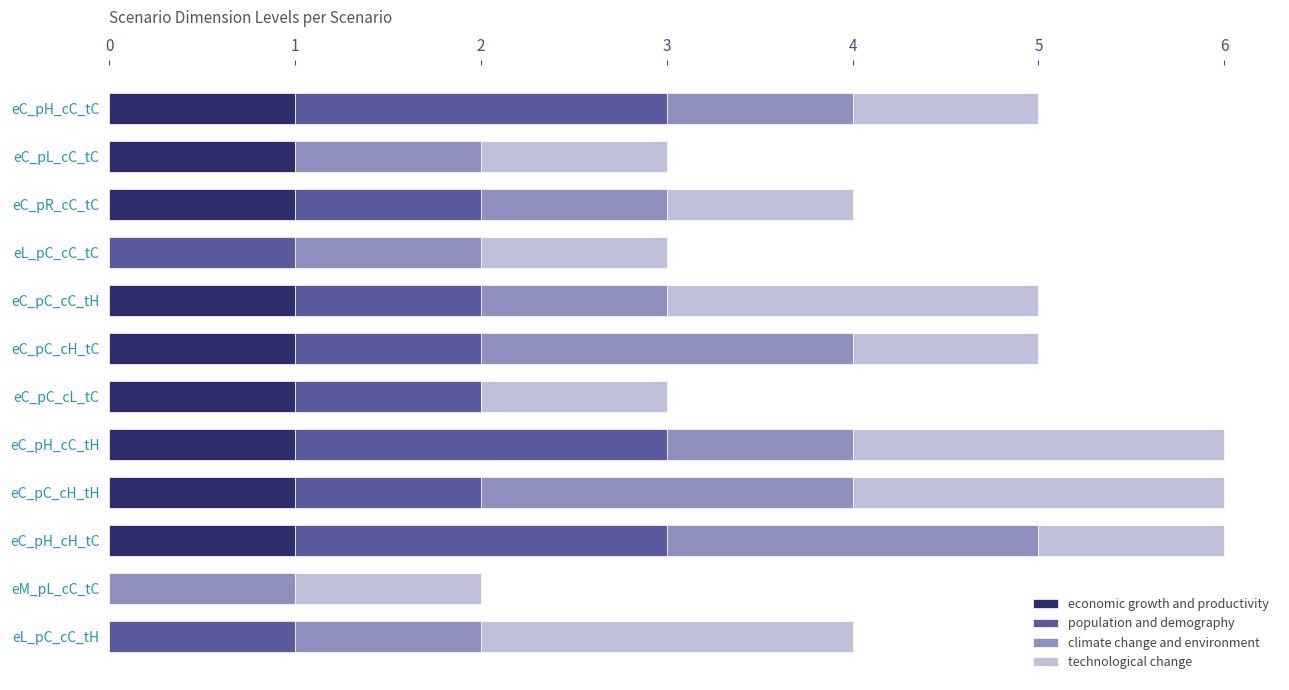

The economic growth and productivity series shows 1 at eC_pC_cL_tC. True or false?

True